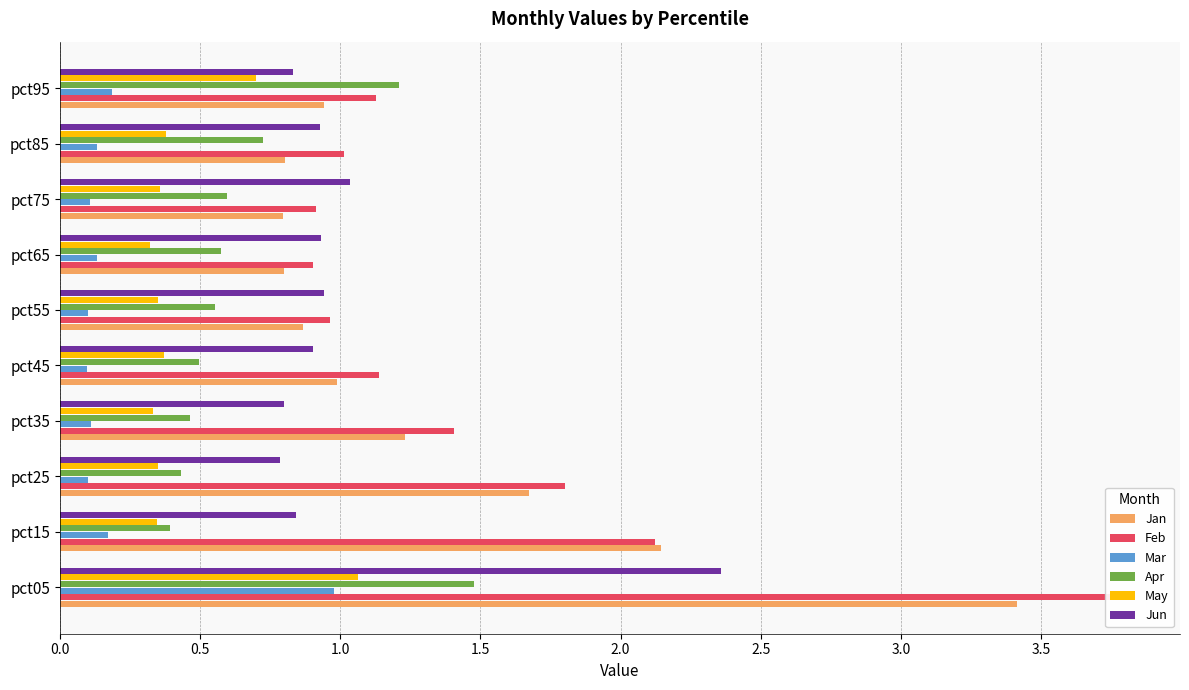

Reading left to right, transcribe all the data shown in this chart.

Jan: 3.4	2.1	1.7	1.2	1.0	0.9	0.8	0.8	0.8	0.9
Feb: 3.8	2.1	1.8	1.4	1.1	1.0	0.9	0.9	1.0	1.1
Mar: 1.0	0.2	0.1	0.1	0.1	0.1	0.1	0.1	0.1	0.2
Apr: 1.5	0.4	0.4	0.5	0.5	0.6	0.6	0.6	0.7	1.2
May: 1.1	0.3	0.4	0.3	0.4	0.4	0.3	0.4	0.4	0.7
Jun: 2.4	0.8	0.8	0.8	0.9	0.9	0.9	1.0	0.9	0.8